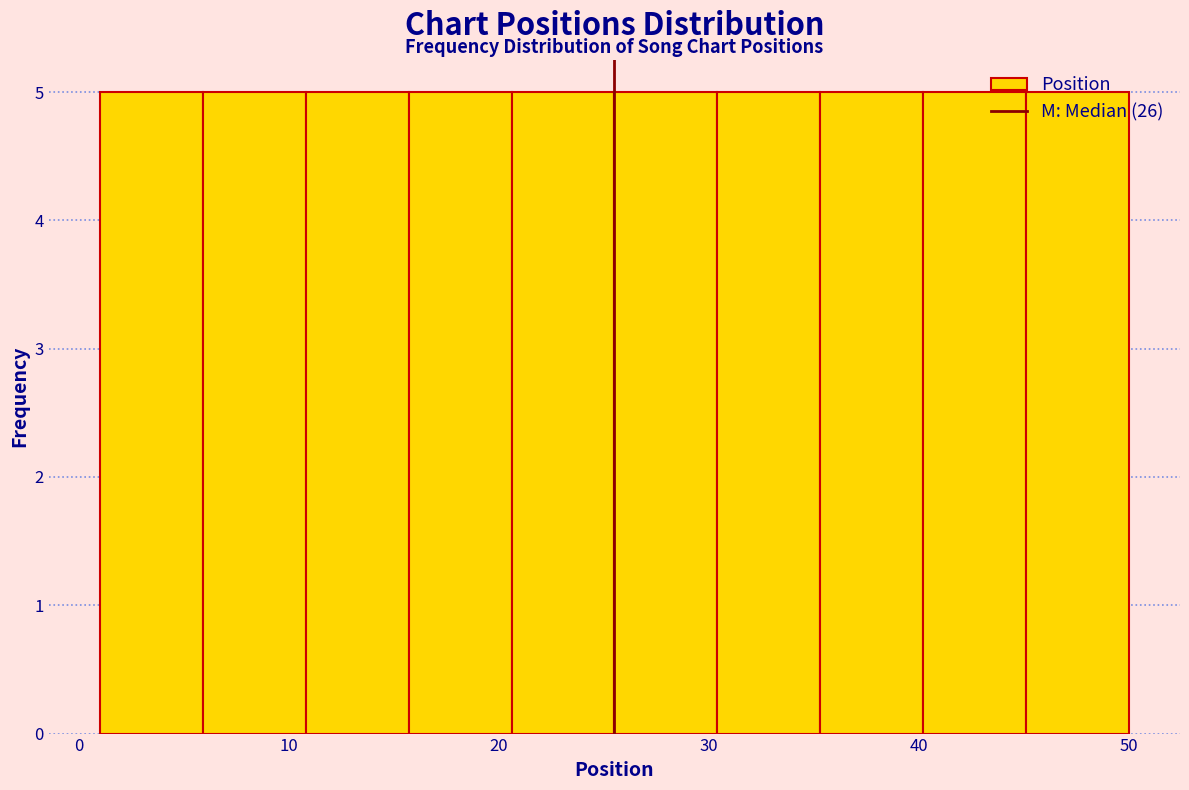

Reading left to right, list every bar in this chart as the range it spans on the x-axis followed by its height. Neither the bar edges nor the heights are printed on the chart, so give them approximately, as read against the axes.

1.0 to 5.9: 5
5.9 to 10.8: 5
10.8 to 15.7: 5
15.7 to 20.6: 5
20.6 to 25.5: 5
25.5 to 30.4: 5
30.4 to 35.3: 5
35.3 to 40.2: 5
40.2 to 45.1: 5
45.1 to 50.0: 5